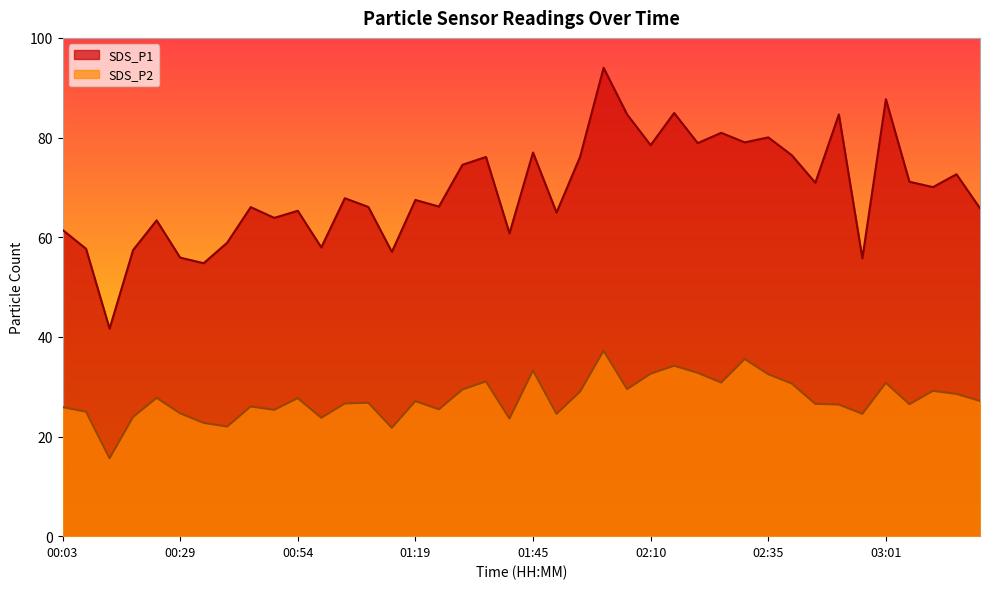

What is the label of the 14th point from the right?

02:15